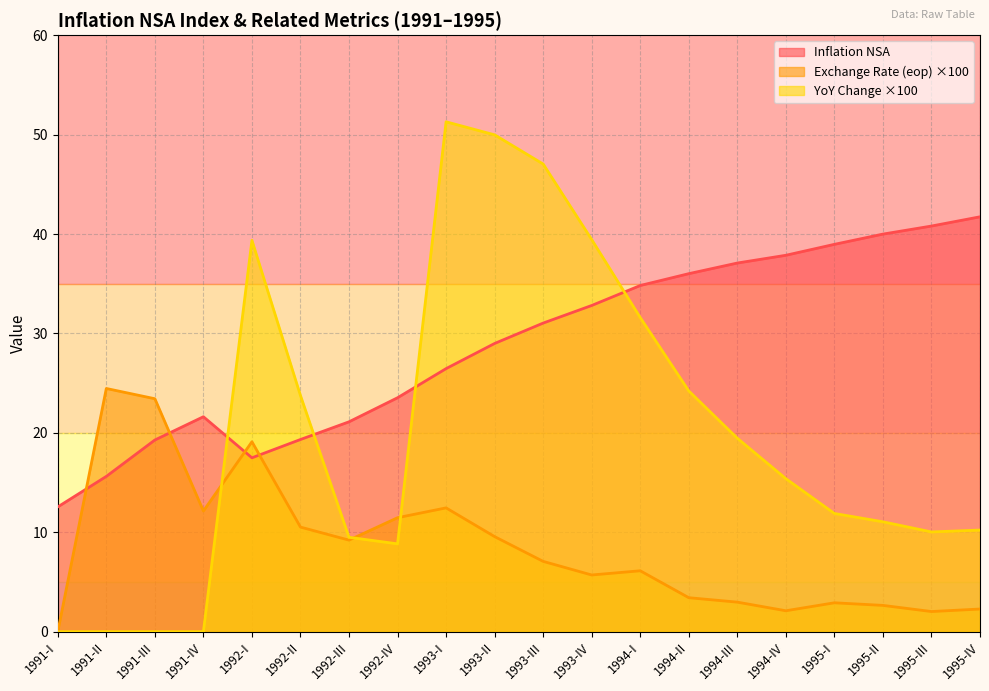

What is the maximum value for YoY Change?

51.3